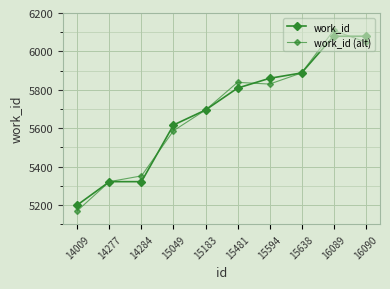

Rank the categories by work_id (alt) value from highest to lowest.

16089, 16090, 15638, 15481, 15594, 15183, 15049, 14284, 14277, 14009